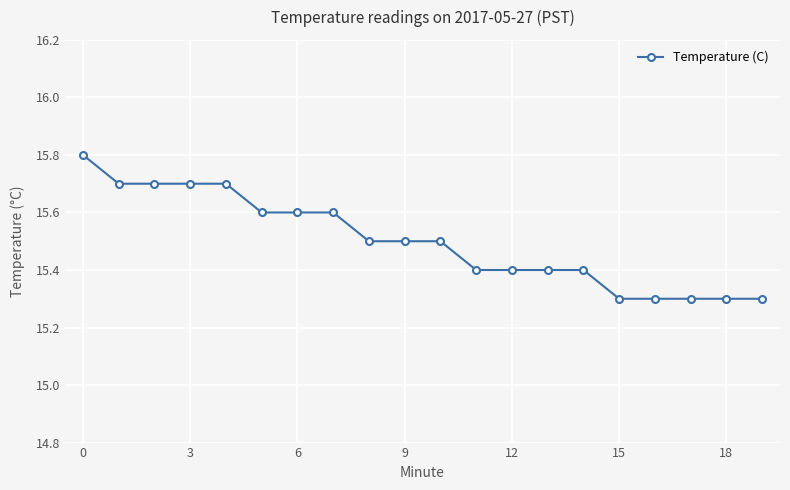

What is the sum of all values?

310.0